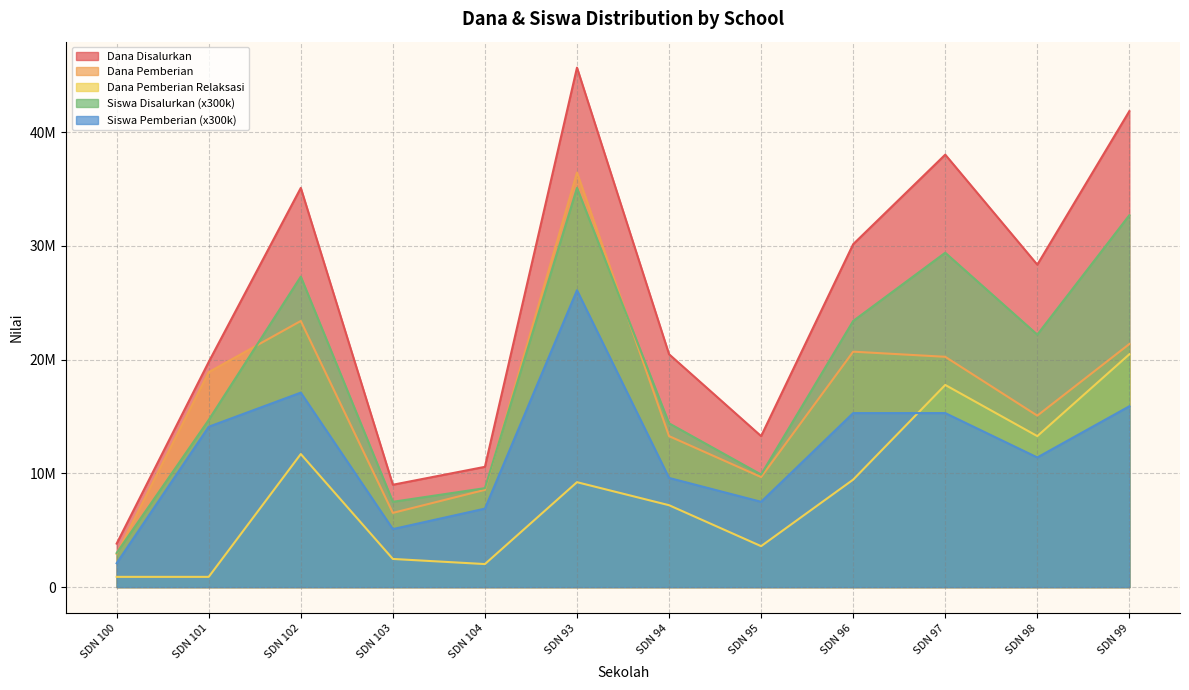

Reading left to right, what are all the values shown in this chart?

Dana Disalurkan: 3825000	19800000	35100000	9000000	10575000	45675000	20475000	13275000	30150000	38025000	28350000	41850000
Dana Pemberian: 2925000	18900000	23400000	6525000	8550000	36450000	13275000	9675000	20700000	20250000	15075000	21375000
Dana Pemberian Relaksasi: 900000	900000	11700000	2475000	2025000	9225000	7200000	3600000	9450000	17775000	13275000	20475000
Siswa Disalurkan: 3000000	14700000	27300000	7500000	8700000	35100000	14400000	9900000	23400000	29400000	22200000	32700000
Siswa Pemberian: 2100000	14100000	17100000	5100000	6900000	26100000	9600000	7500000	15300000	15300000	11400000	15900000